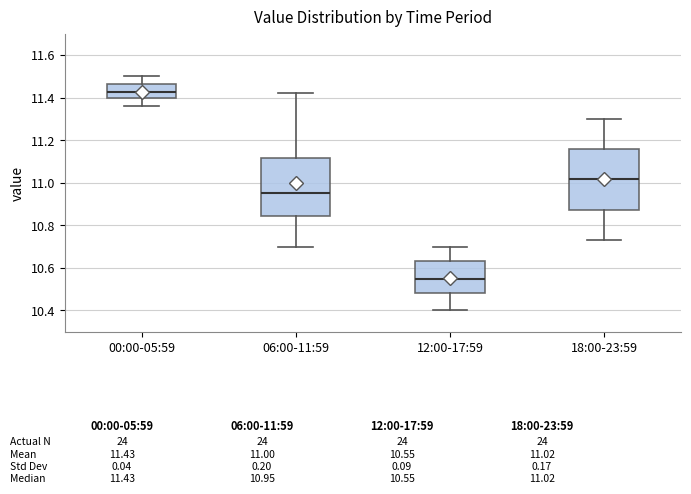

Reading left to right, read every box against the y-axis: the position of its median line, the range the box covers, and the ends of its whiskers. The values are not printed on the chart, so give them approximately, as read against the axis.

00:00-05:59: median 11.42, box 11.40 to 11.46, whiskers 11.36 to 11.50
06:00-11:59: median 10.96, box 10.84 to 11.12, whiskers 10.70 to 11.42
12:00-17:59: median 10.56, box 10.48 to 10.64, whiskers 10.40 to 10.70
18:00-23:59: median 11.02, box 10.88 to 11.16, whiskers 10.74 to 11.30